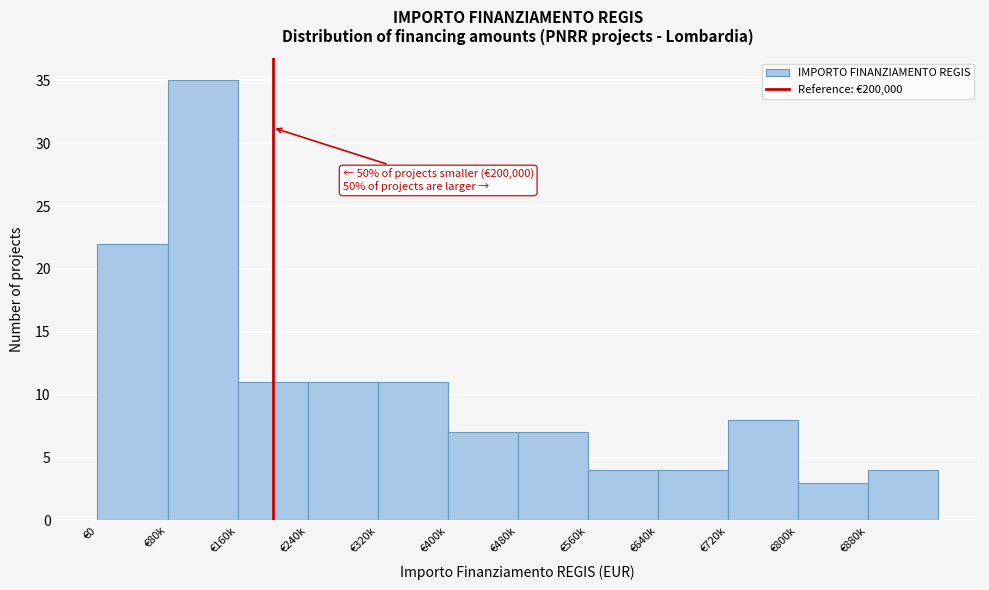

Reading left to right, extract all data points from this chart.

€0=22	€80k=35	€160k=11	€240k=11	€320k=11	€400k=7	€480k=7	€560k=4	€640k=4	€720k=8	€800k=3	€880k=4